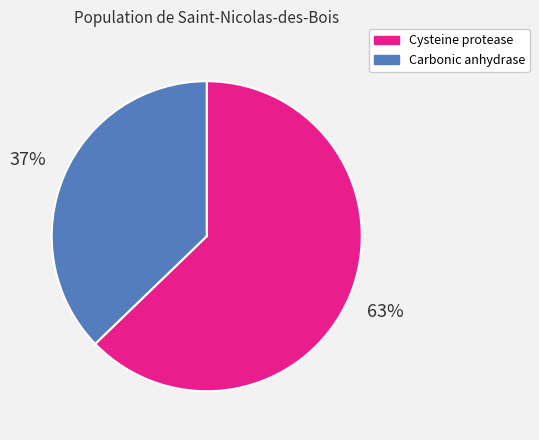

Is there a majority slice in this chart?

Yes